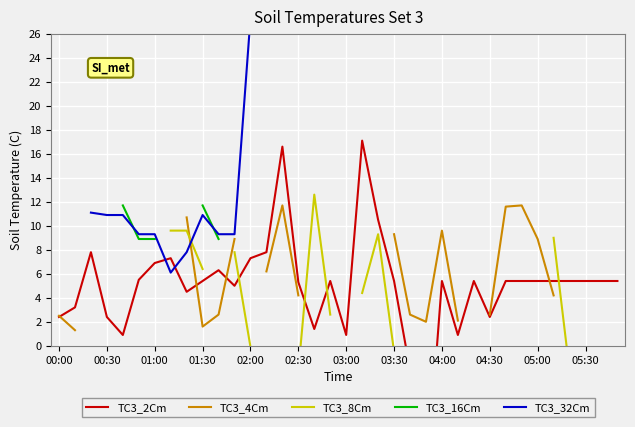

The TC3_2Cm series shows 8.2 at 04:00. True or false?

False